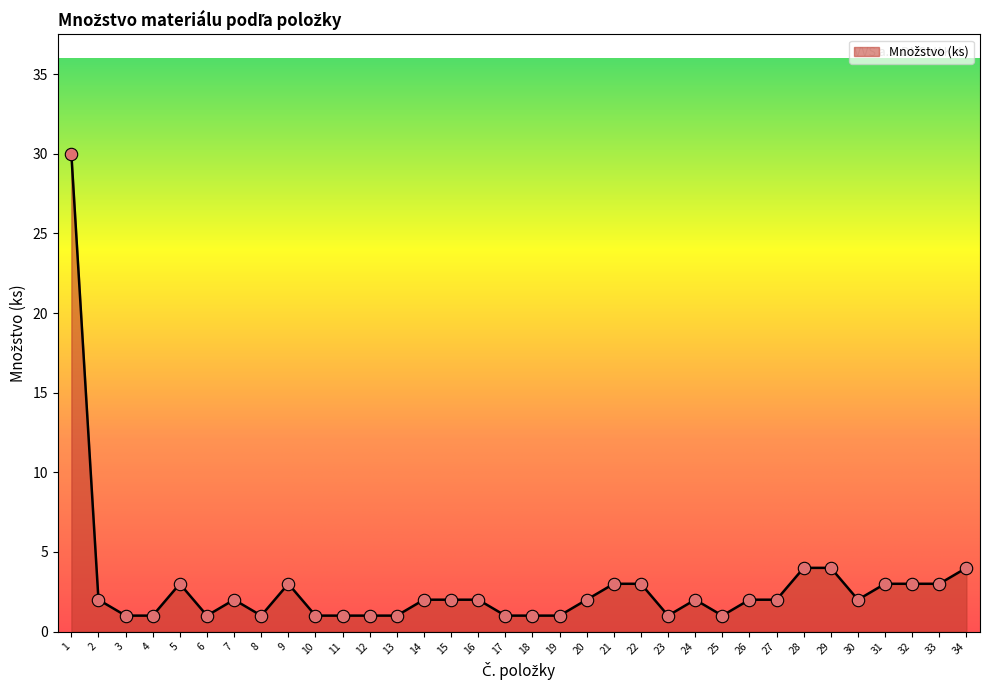

Between 22 and 19, which is larger?

22